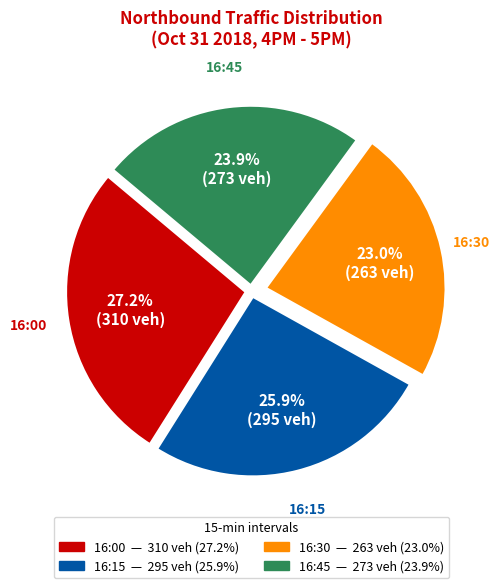

To the nearest percent, what is the average slice percentage?

25%